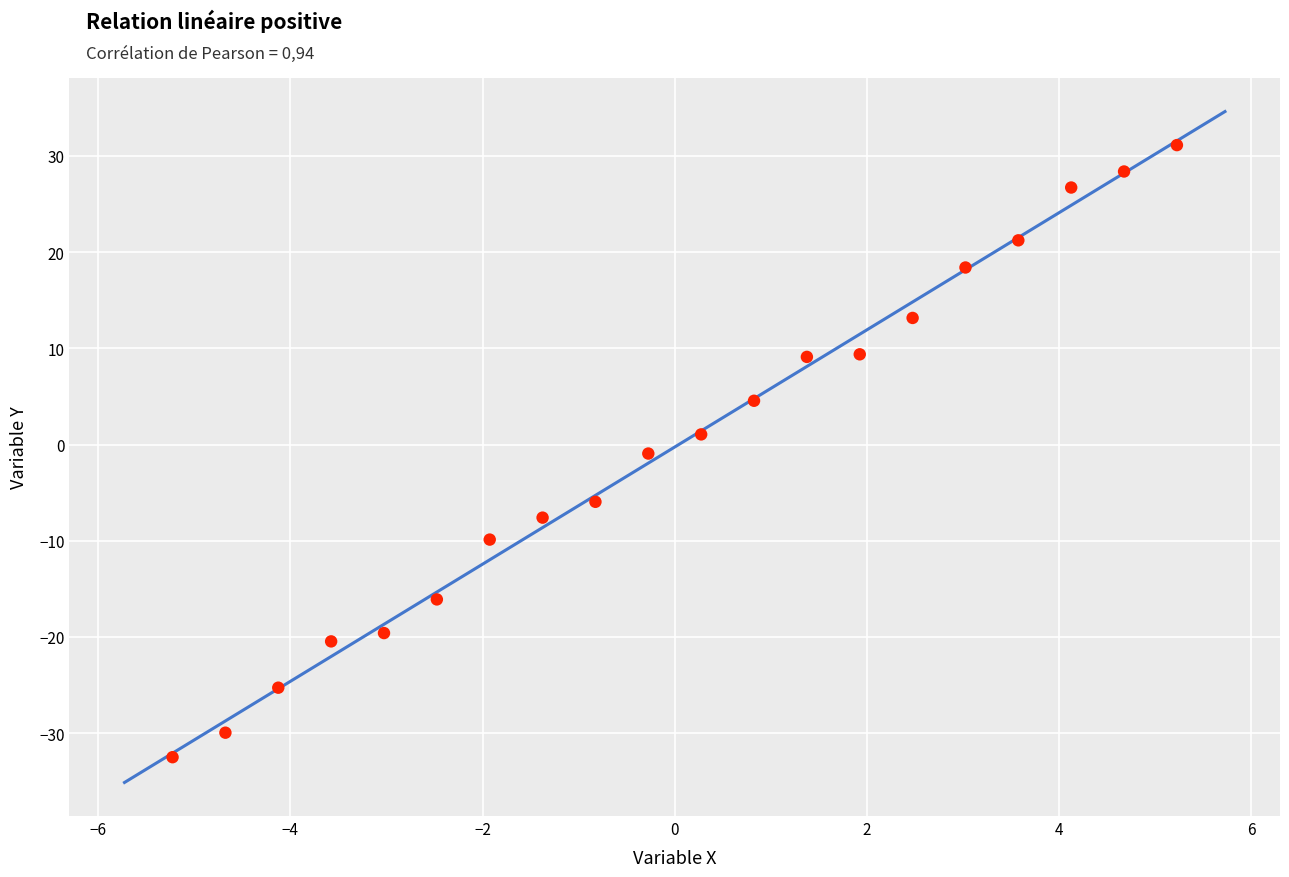

What is the range of Y values (max minus min)?

63.6